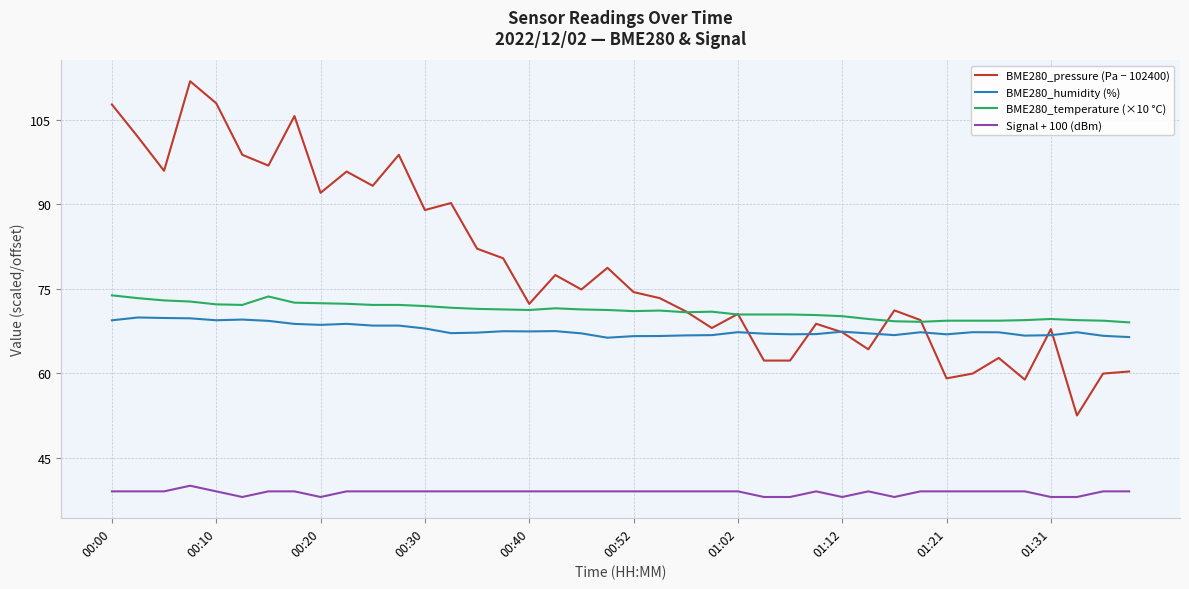

What is the minimum value shown in the chart?

38.0